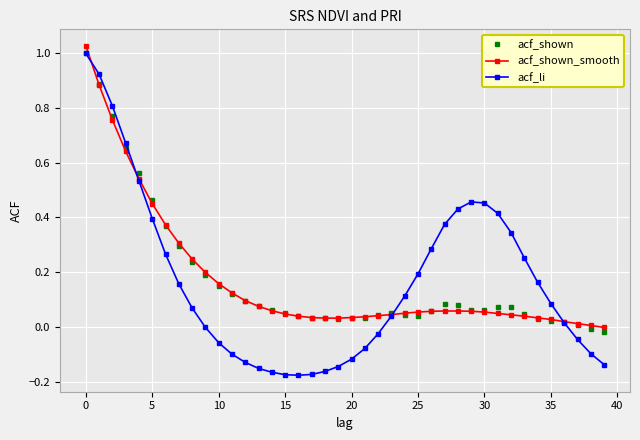

True or false: acf_li and acf_shown cross at least once.

True